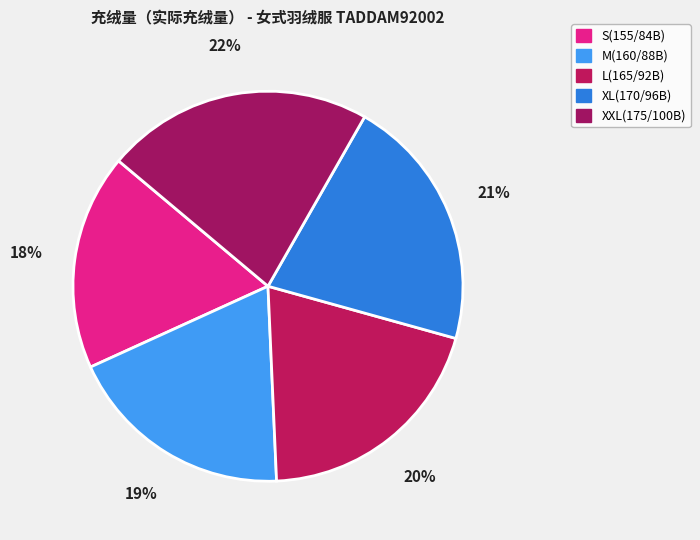

Between S(155/84B) and XL(170/96B), which is larger?

XL(170/96B)